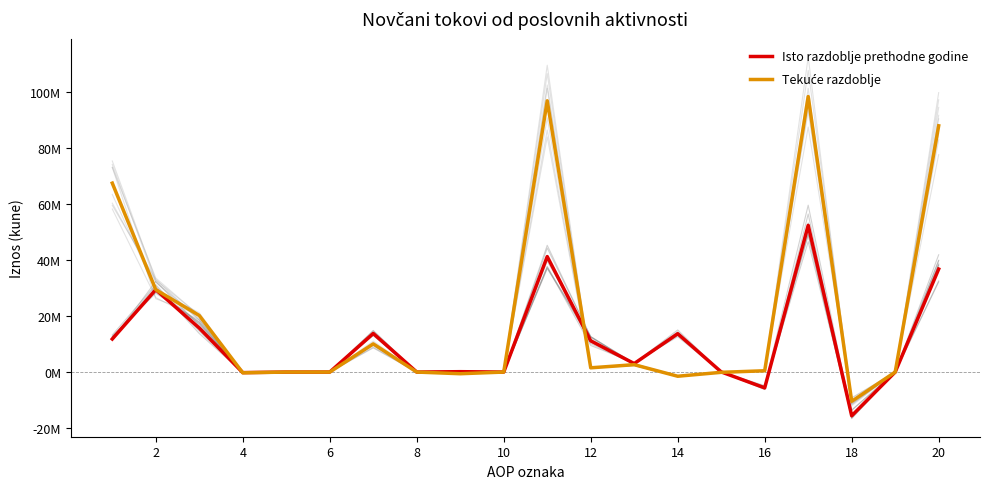

Count the number of data series in this chart.

2